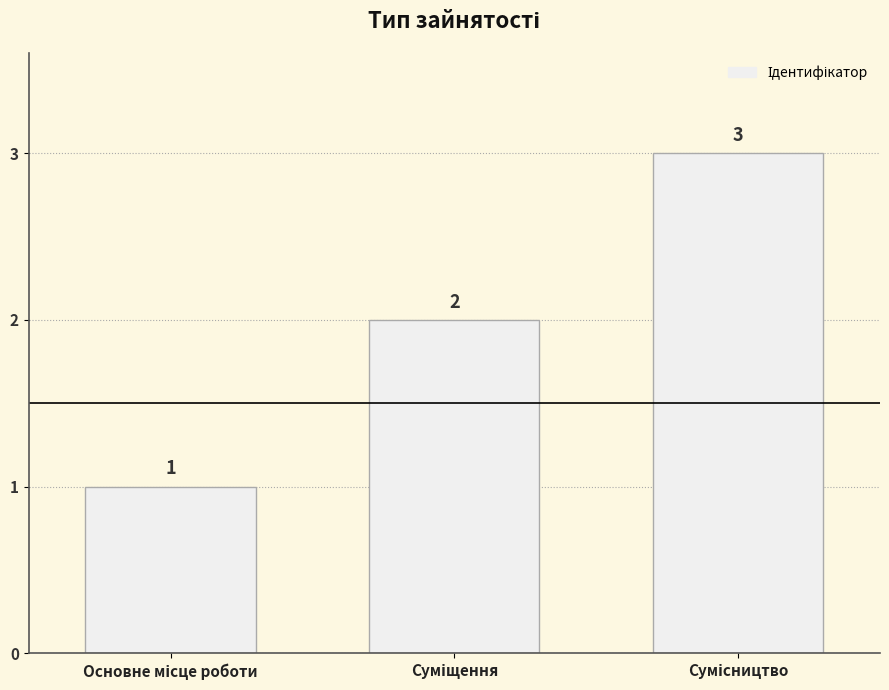

What is the maximum value shown in the chart?

3